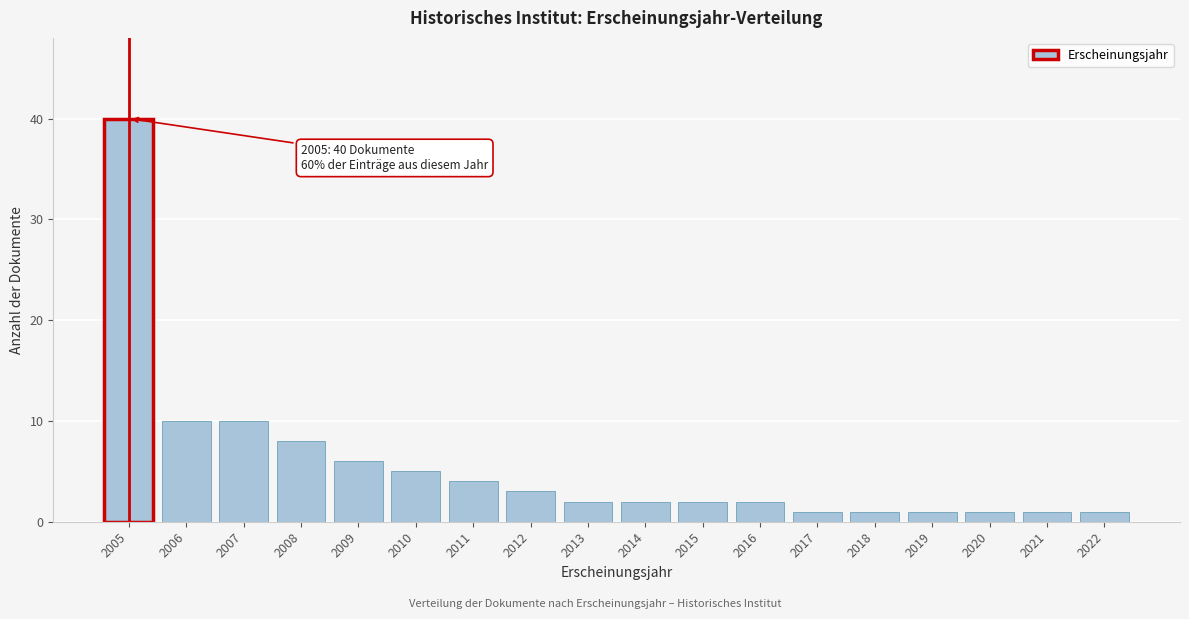

Reading left to right, extract all data points from this chart.

2005=40	2006=10	2007=10	2008=8	2009=6	2010=5	2011=4	2012=3	2013=2	2014=2	2015=2	2016=2	2017=1	2018=1	2019=1	2020=1	2021=1	2022=1